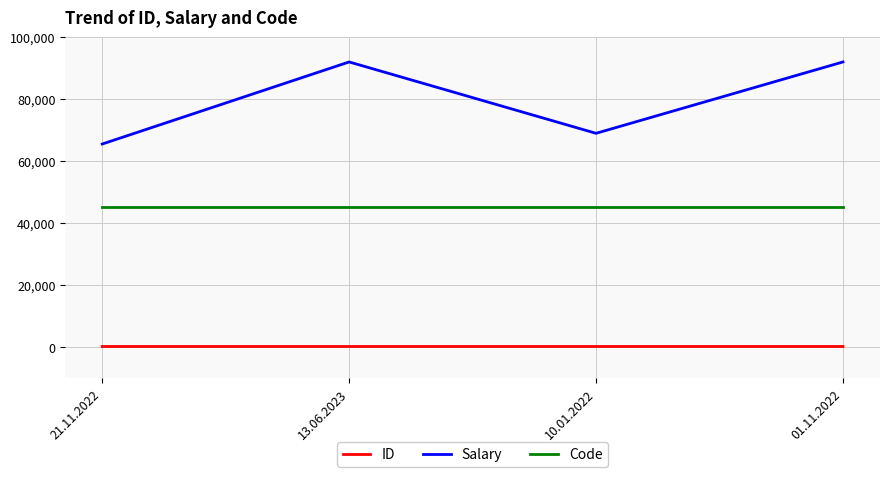

What is the sum of the Salary values at 10.01.2022 and 21.11.2022?

134550